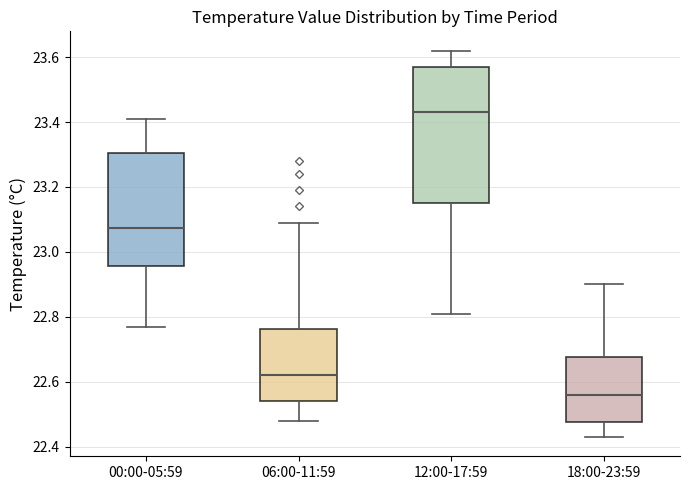

Reading left to right, transcribe this box plot: for each box, give where its median line is, the range the box spans, and where its two whiskers end, as read against the y-axis. The values are not printed on the chart, so give them approximately, as read against the axis.

00:00-05:59: median 23.08, box 22.96 to 23.30, whiskers 22.78 to 23.42
06:00-11:59: median 22.62, box 22.54 to 22.76, whiskers 22.48 to 23.10
12:00-17:59: median 23.44, box 23.16 to 23.58, whiskers 22.82 to 23.62
18:00-23:59: median 22.56, box 22.48 to 22.68, whiskers 22.44 to 22.90